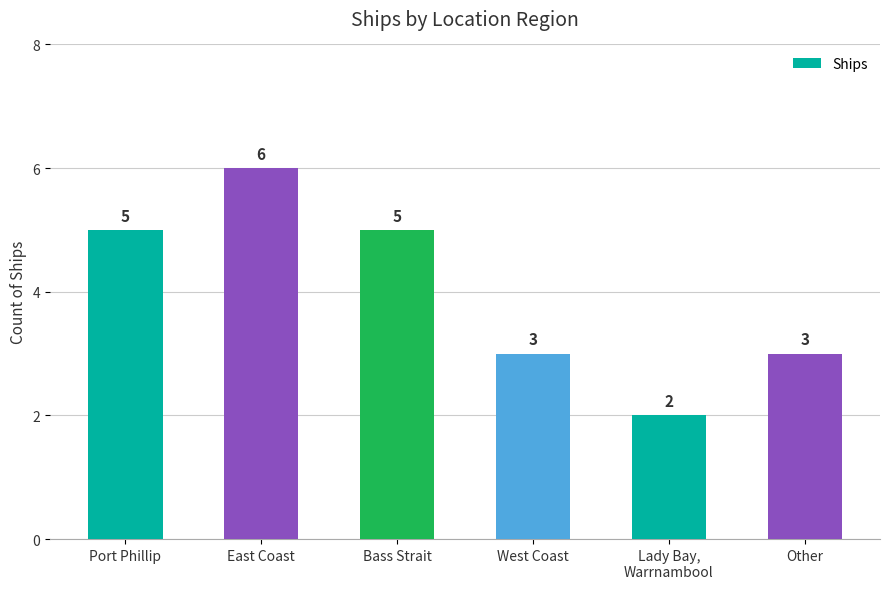

Are the bars grouped side by side (vs. stacked)?

No